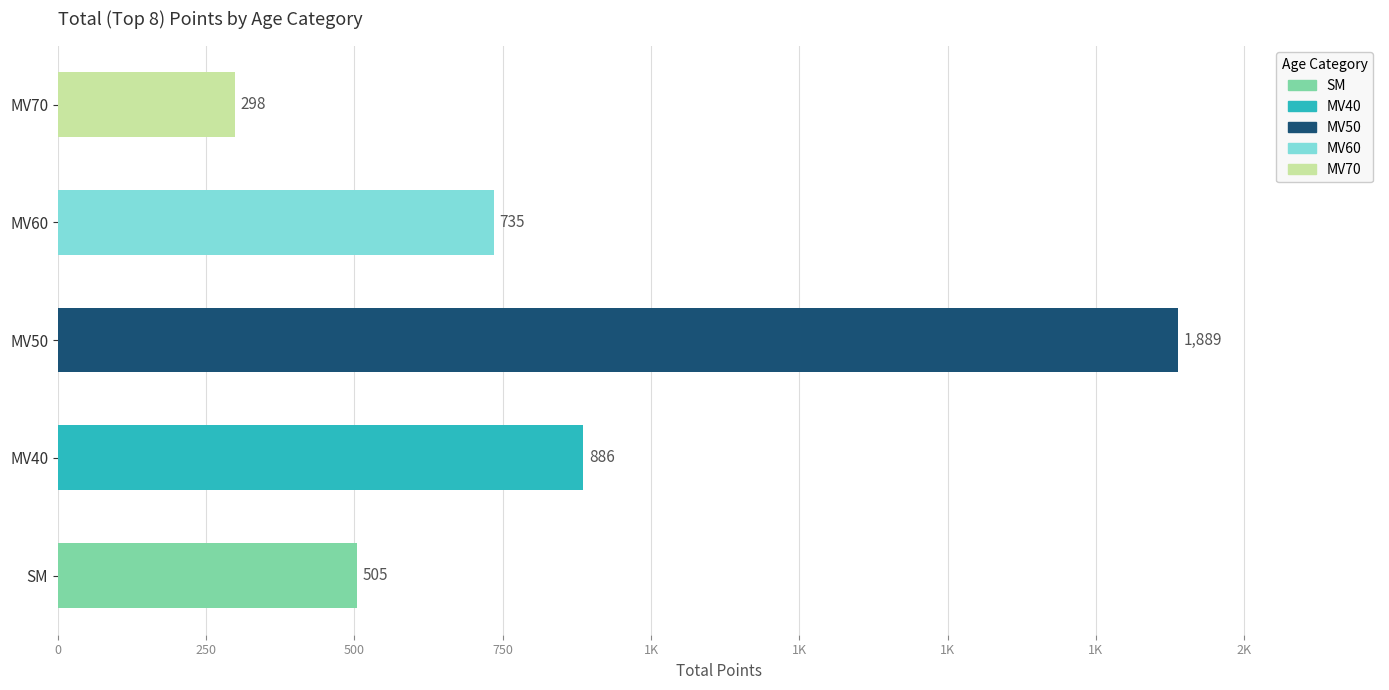

Which series changed the most between MV50 and MV60?

MV50